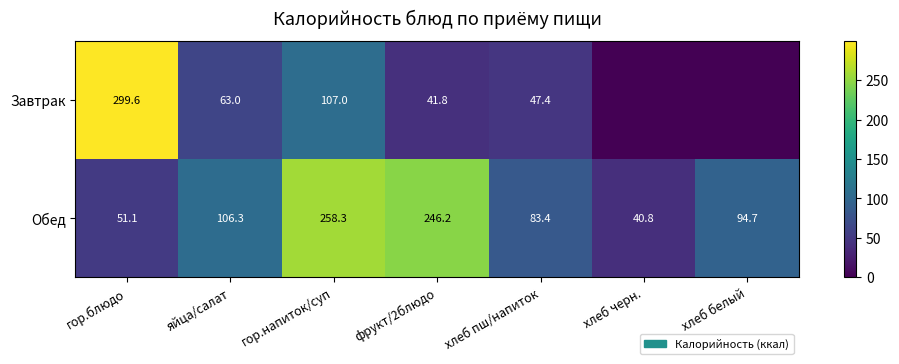

What is the maximum value for Обед?

258.3